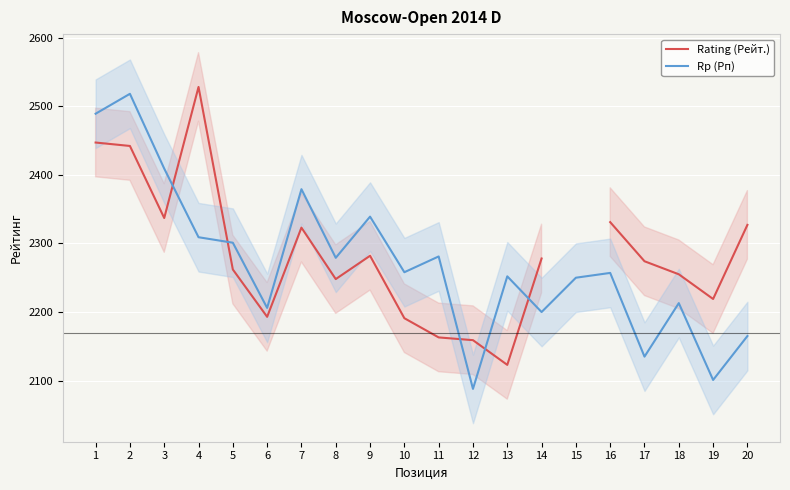

At which category is the sum across all series the highest?

2